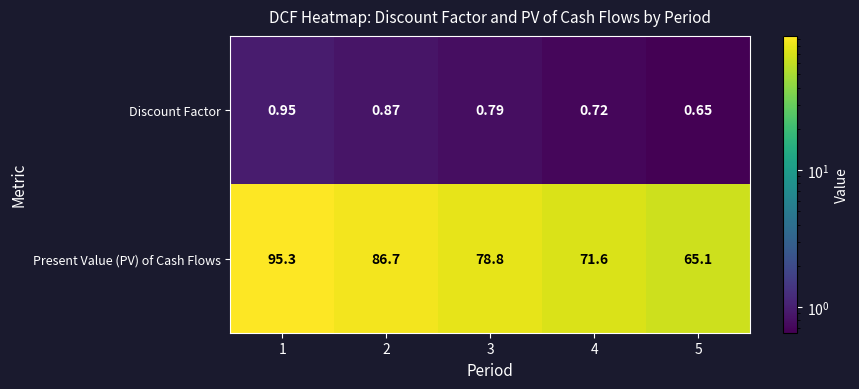

List the series in order of their overall mean, lowest first.

Discount Factor, Present Value (PV) of Cash Flows